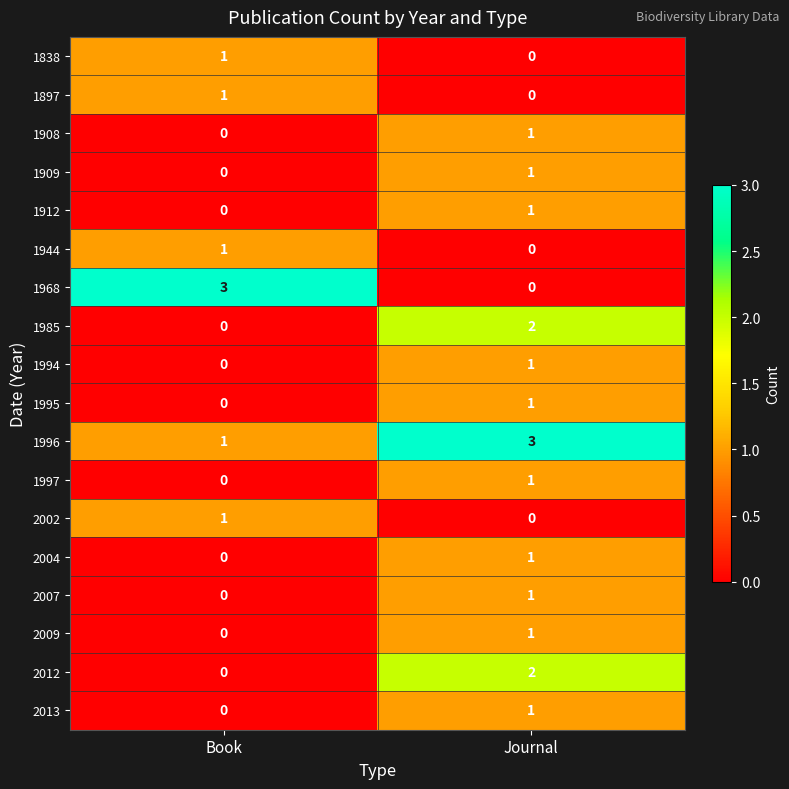

Which category has the lowest value in the 2009 series?

Book